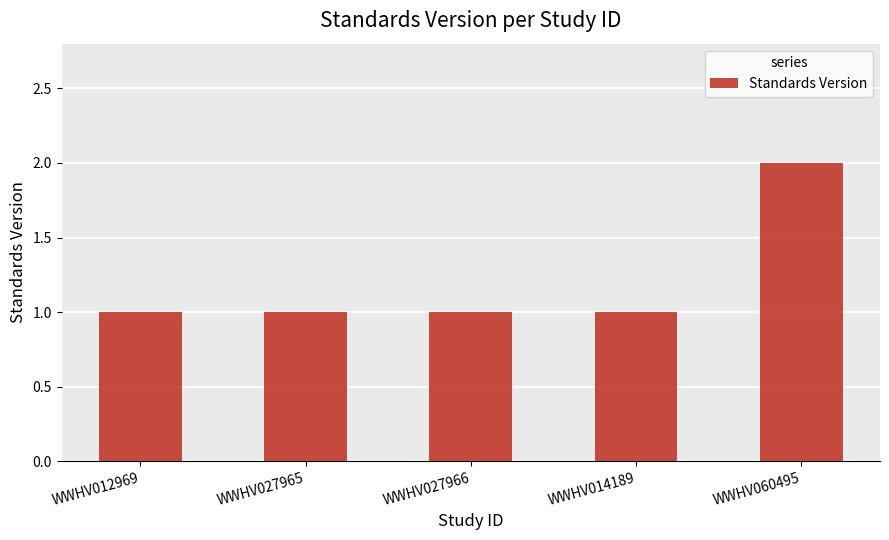

Reading right to left, what are all the values shown in this chart?

WWHV060495=2	WWHV014189=1	WWHV027966=1	WWHV027965=1	WWHV012969=1